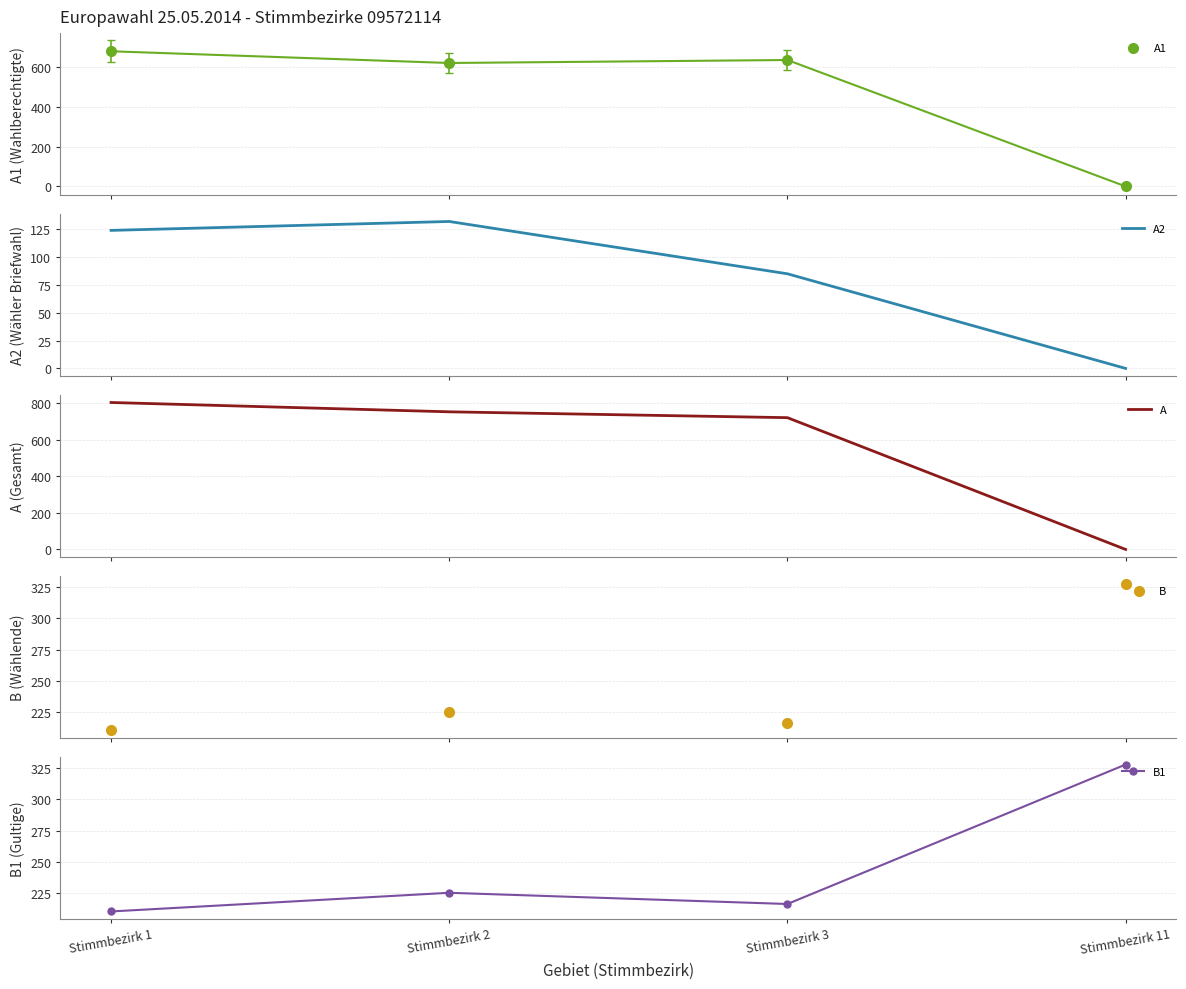

Which series reaches the maximum Y coordinate?

A